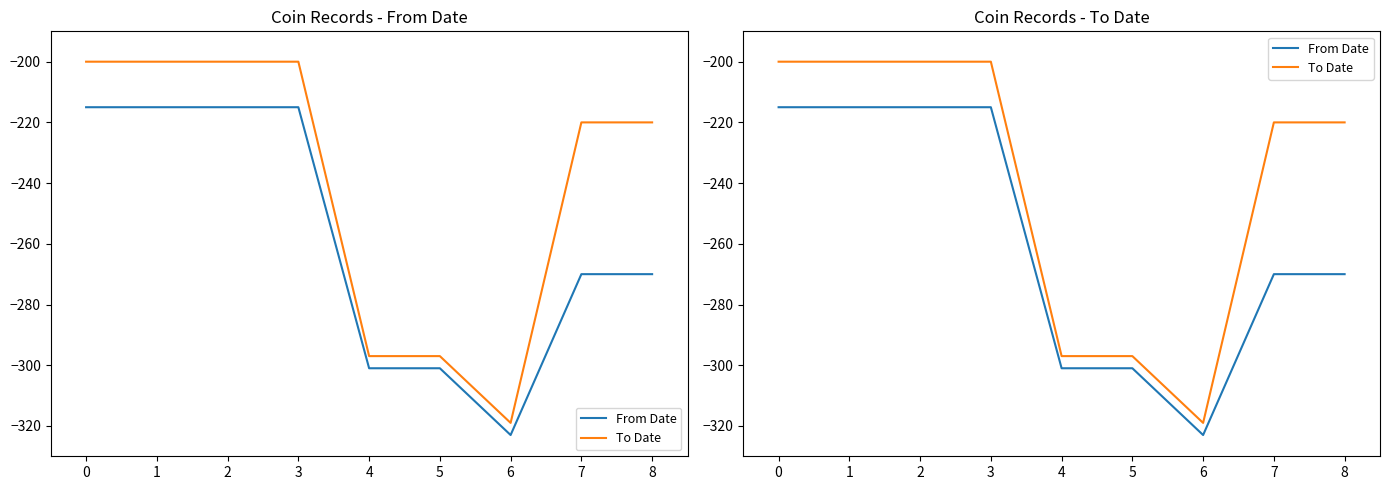

How many To Date values are between -297 and -200?

8